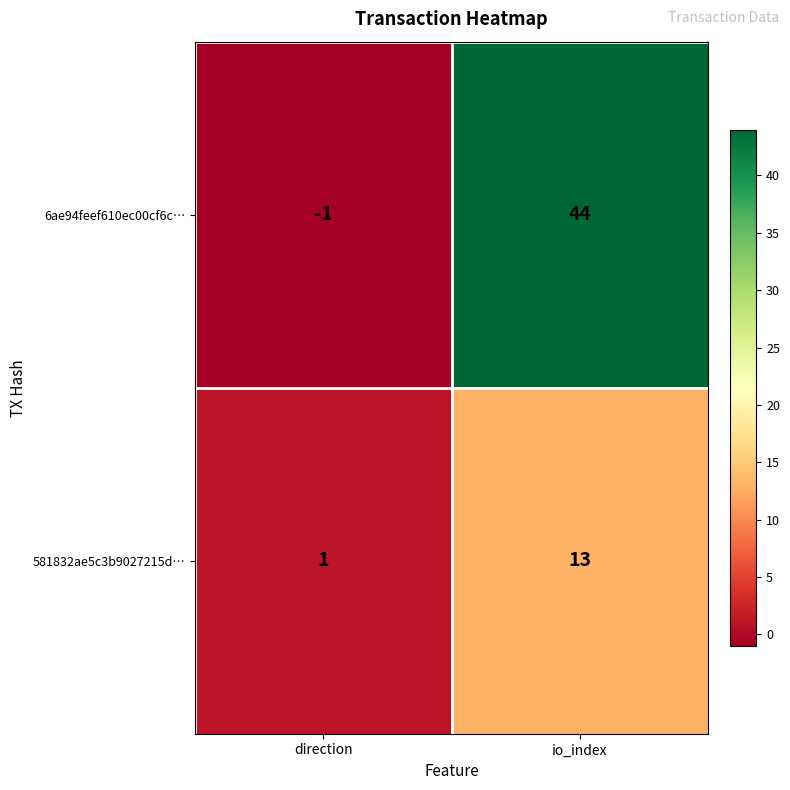

Rank the series by their average value, from lowest to highest.

581832ae5c3b9027215d…, 6ae94feef610ec00cf6c…